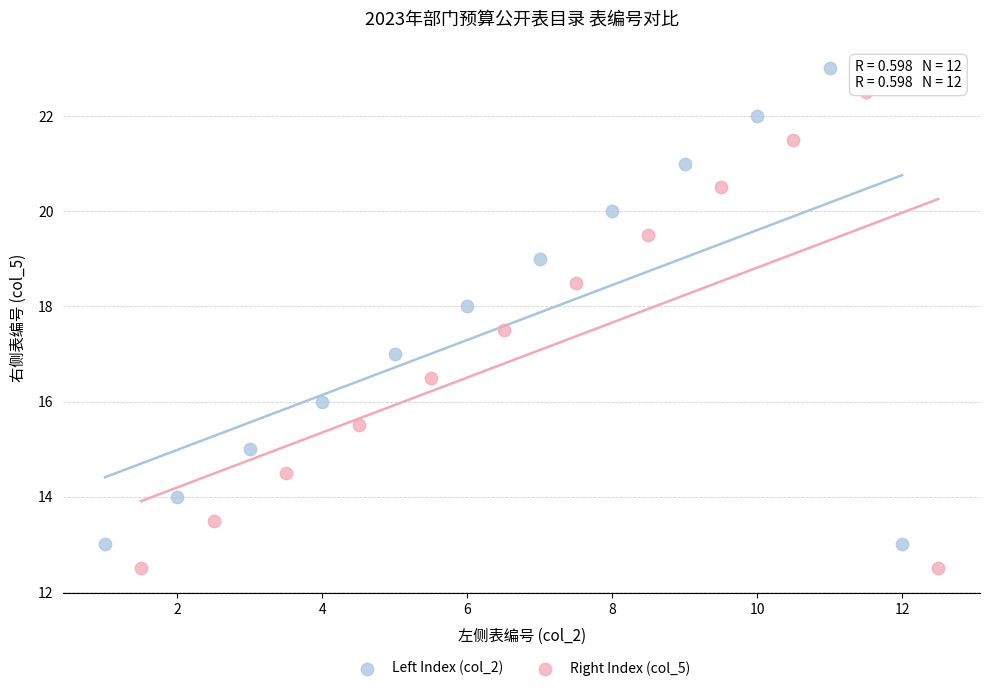

What are all the series names shown in the legend?

Left Index (col_2), Right Index (col_5)